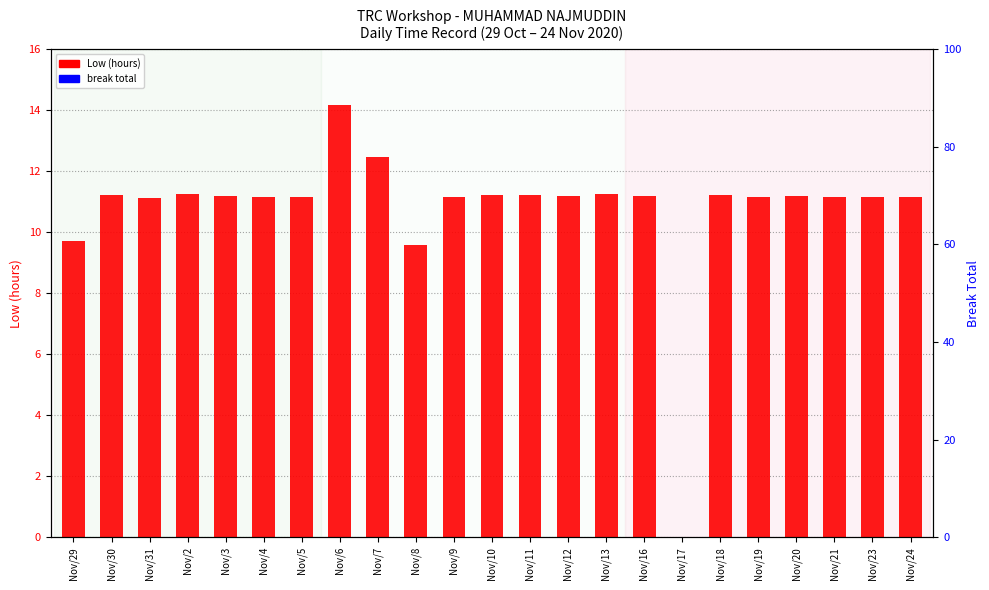

What are all the series names shown in the legend?

Low (hours), break total